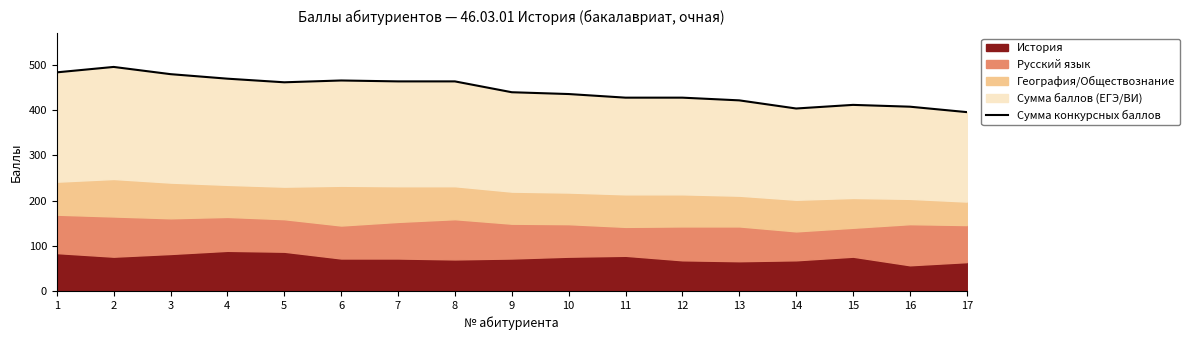

What is the difference between the second highest and second lowest values?

80